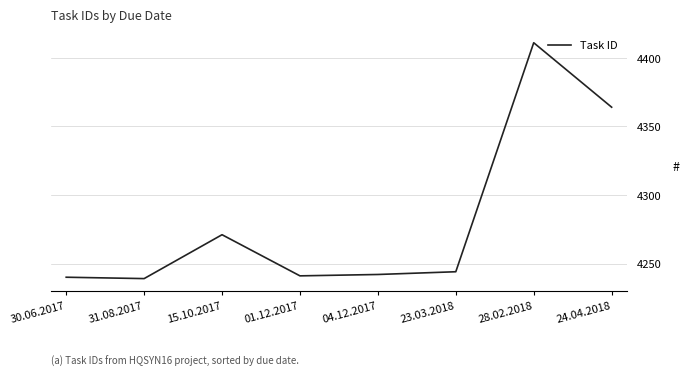

Which label corresponds to the largest value in the chart?

28.02.2018